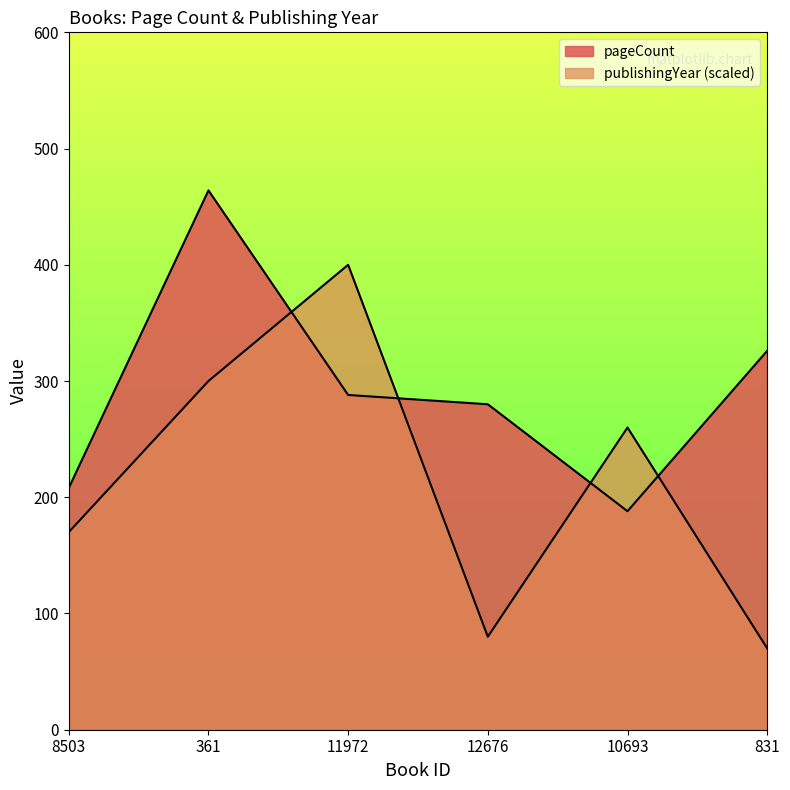

What is the label of the 2nd point from the left?

361